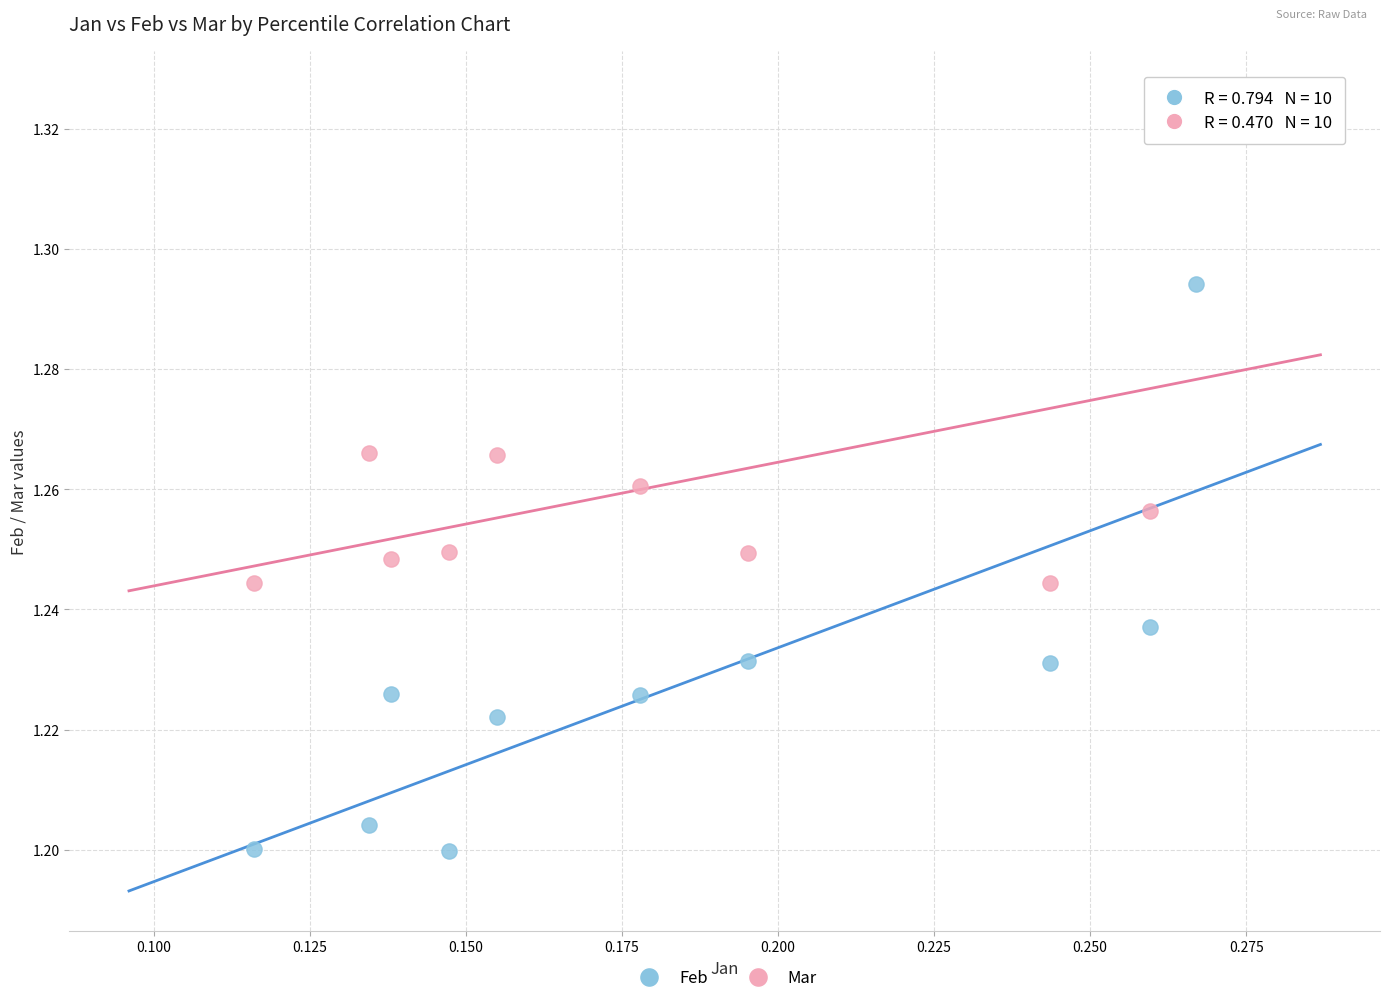

Which series has the widest spread of Y values?

Feb